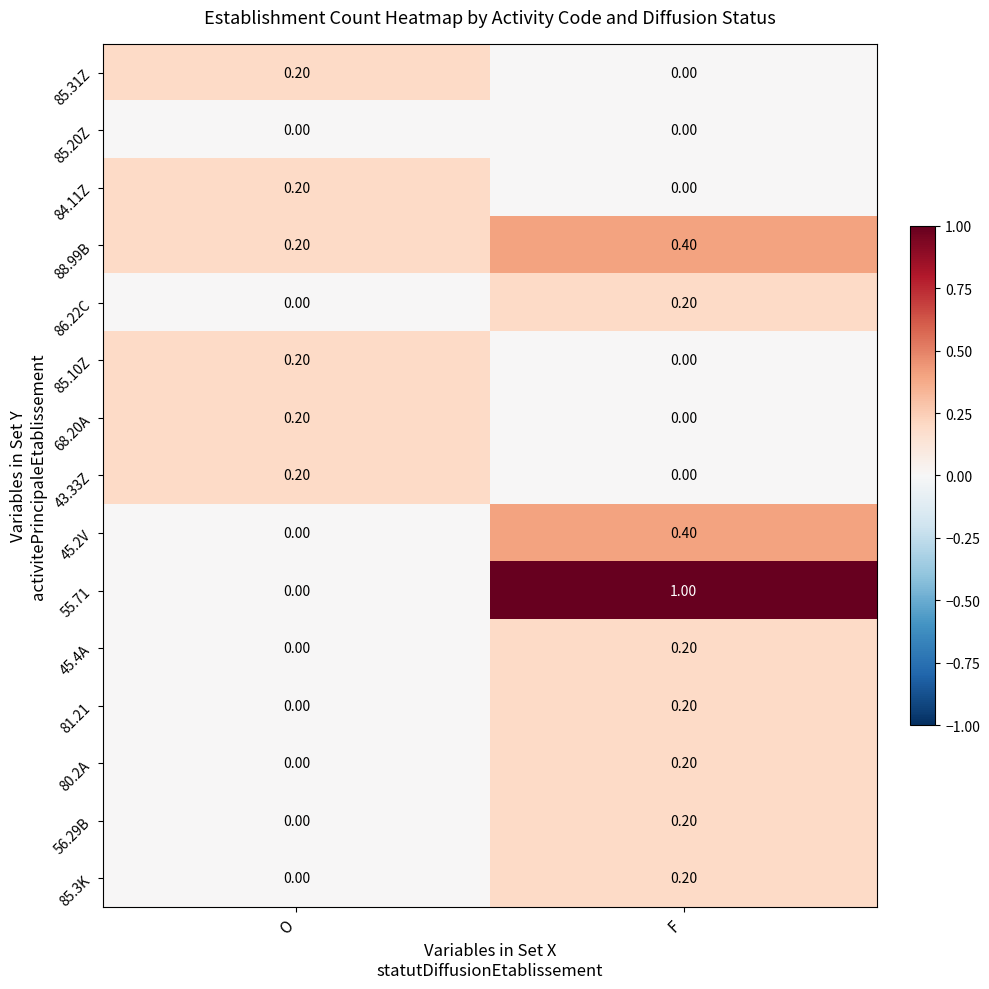

What is the total value across all series at O?

1.2